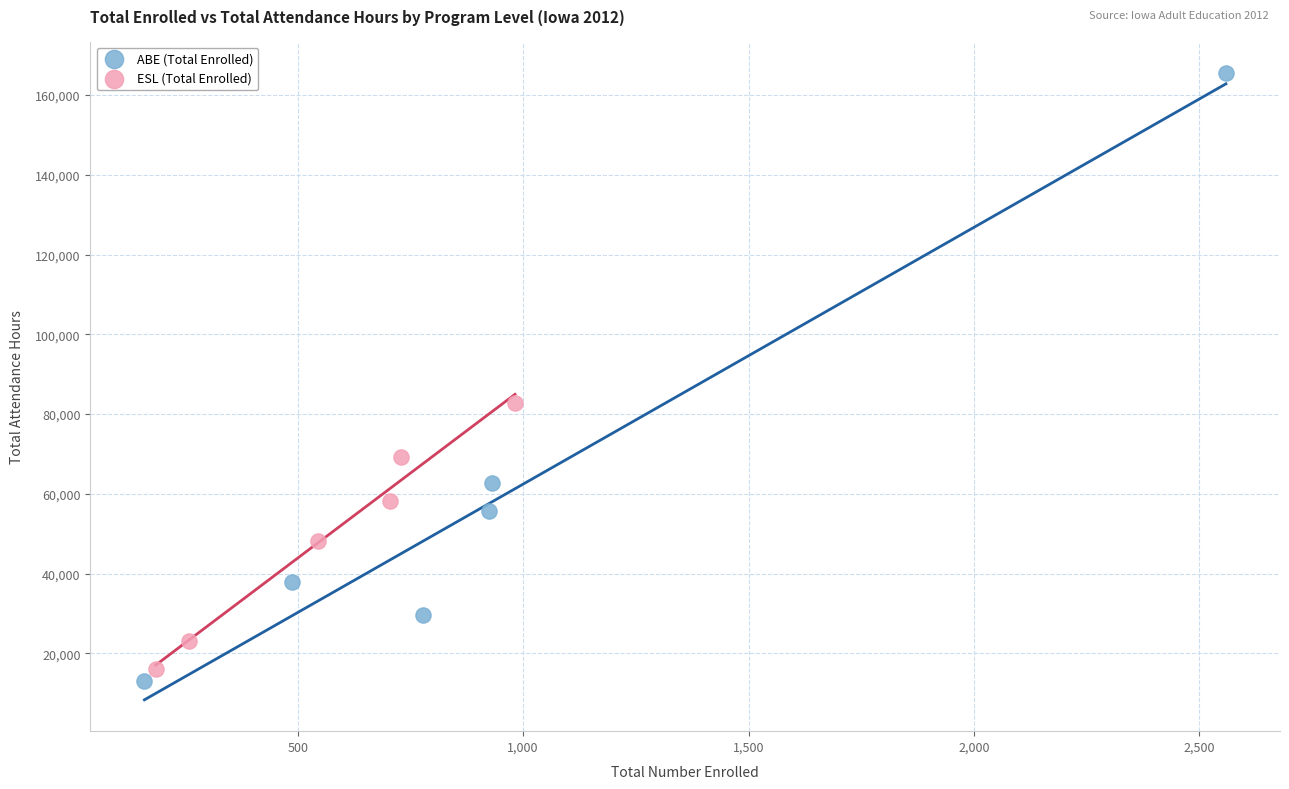

Which series reaches the maximum Y coordinate?

ABE (Total Enrolled)